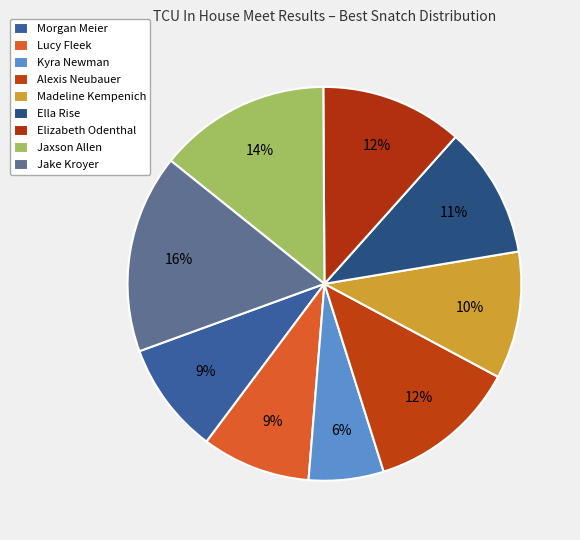

How many slices are in this pie chart?

9